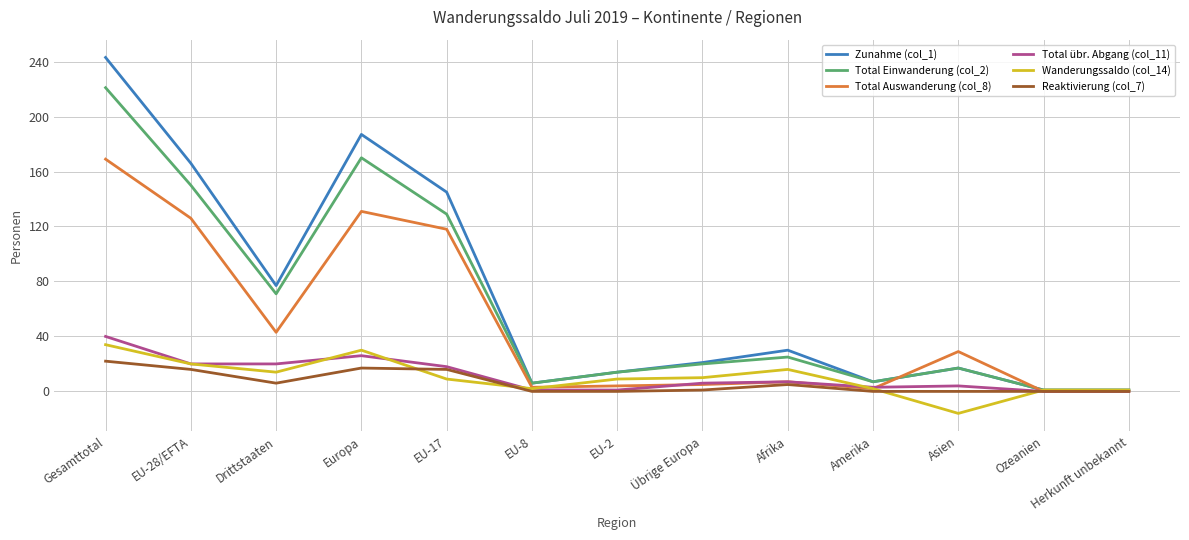

At which category does the chart reach its minimum across all series?

Asien